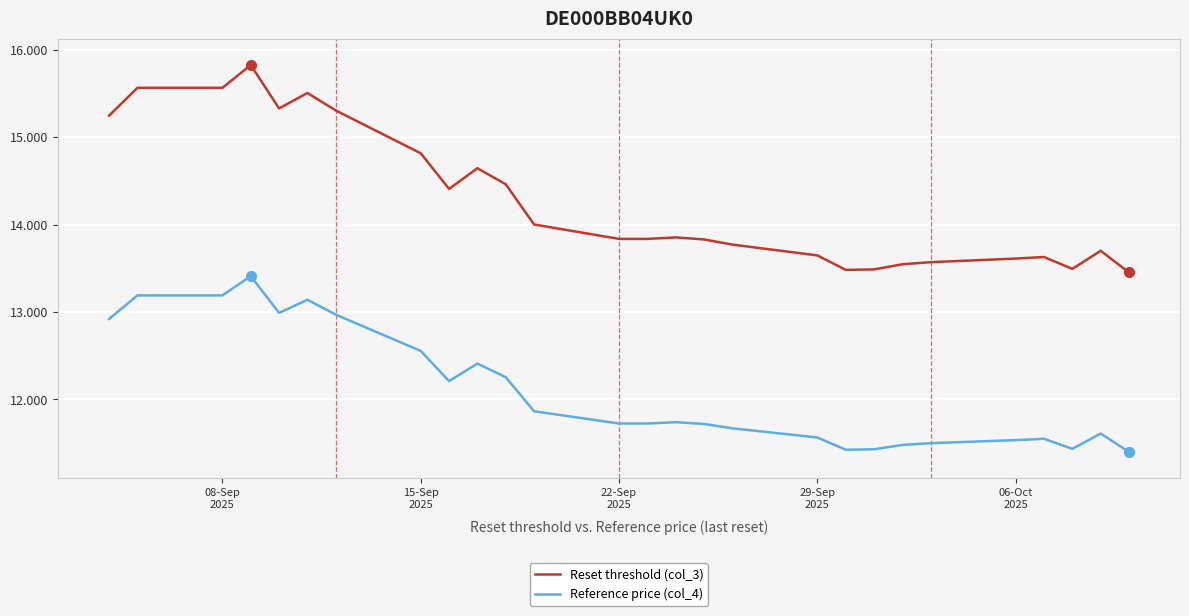

List the series in order of their overall mean, lowest first.

Reference price (col_4), Reset threshold (col_3)